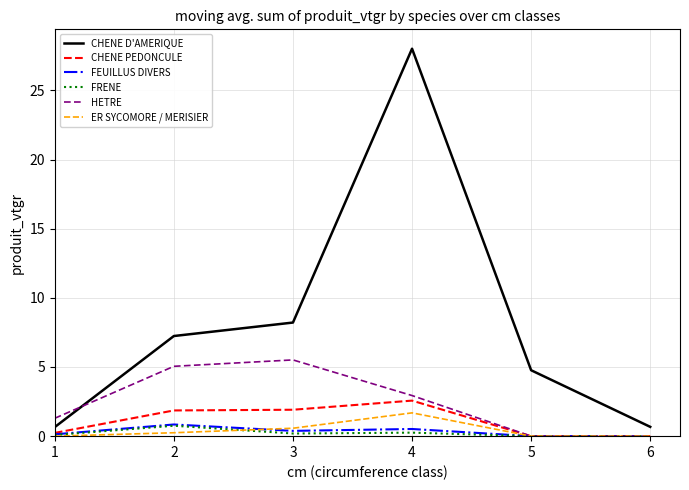

What is the total value across all series at 6?

0.7